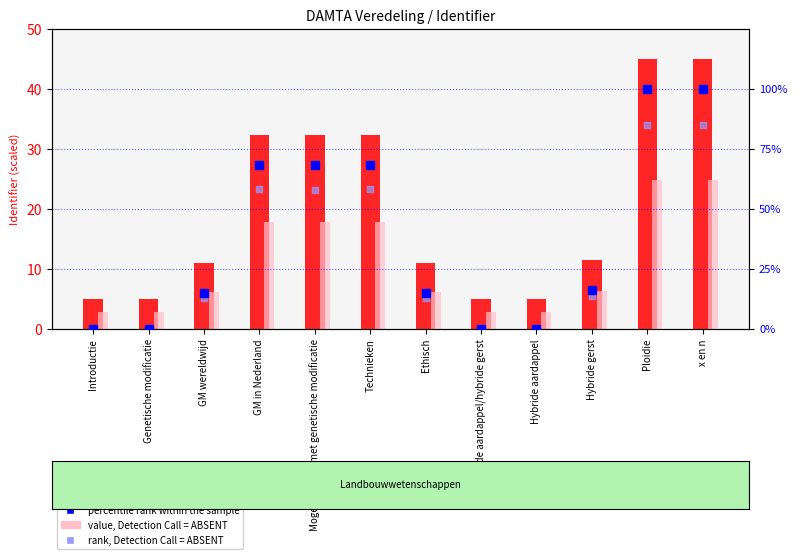

What are all the series names shown in the legend?

Identifier (scaled), value, Detection Call = ABSENT, percentile rank within the sample, rank, Detection Call = ABSENT